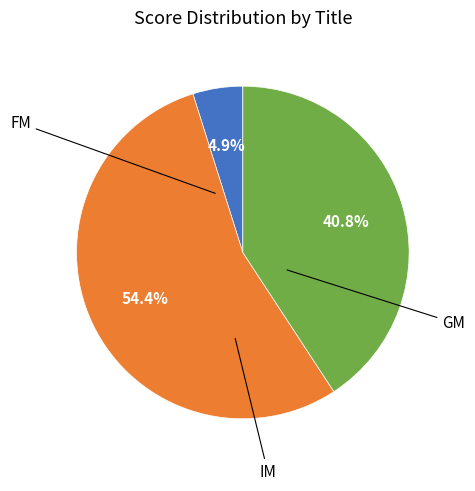

Is there any slice that represents more than half of the pie?

Yes